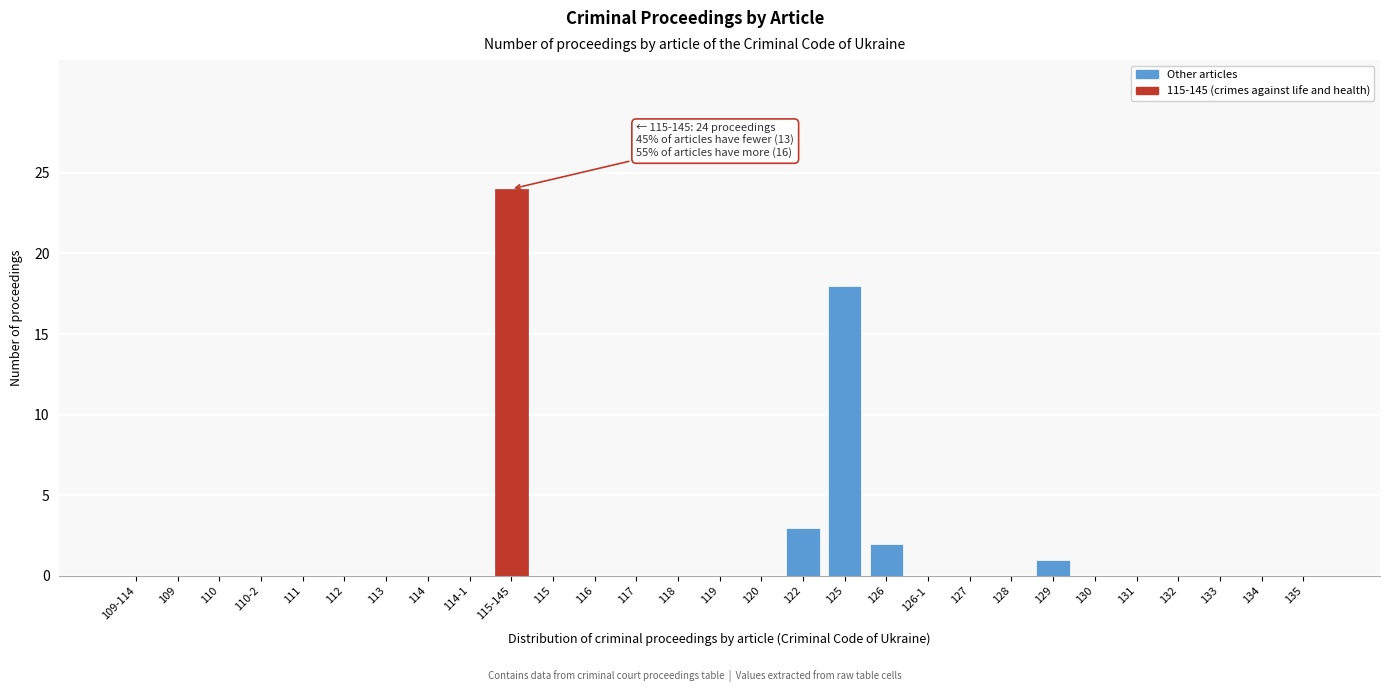

Reading left to right, list all the values displayed in this chart.

109-114=0	109=0	110=0	110-2=0	111=0	112=0	113=0	114=0	114-1=0	115-145=24	115=0	116=0	117=0	118=0	119=0	120=0	122=3	125=18	126=2	126-1=0	127=0	128=0	129=1	130=0	131=0	132=0	133=0	134=0	135=0